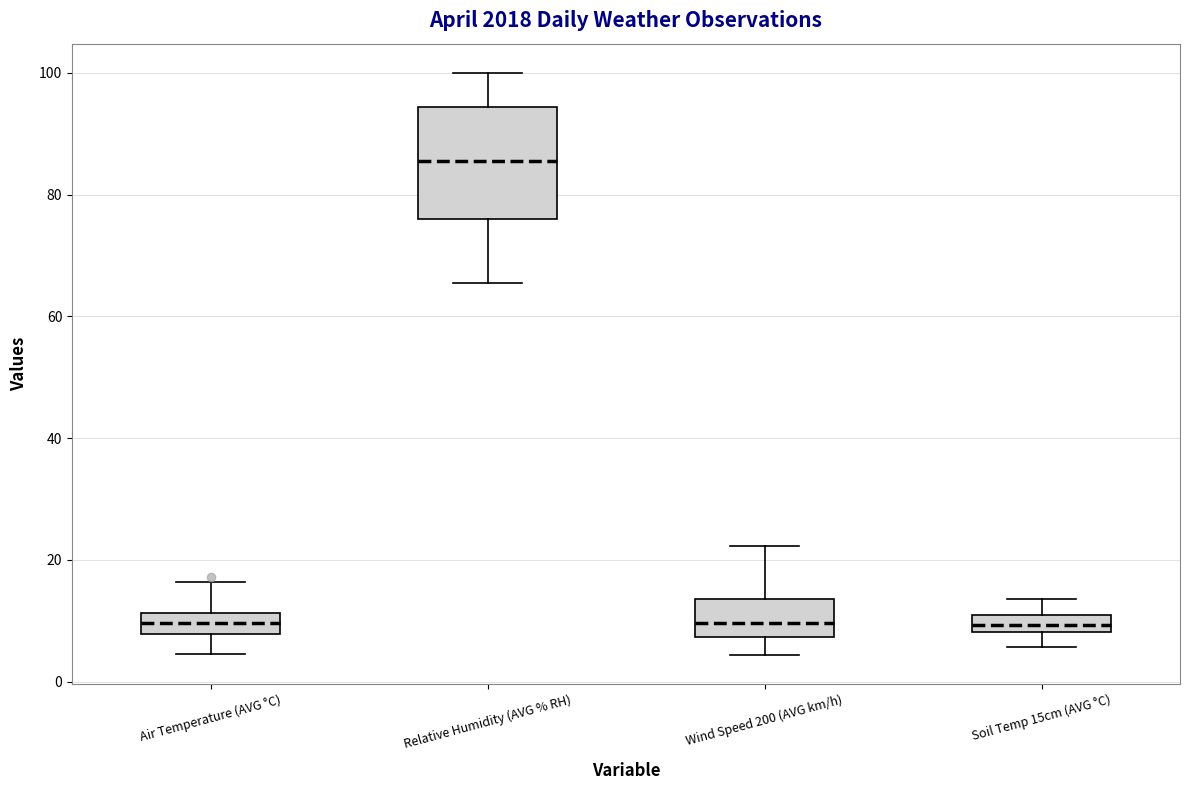

Which box has the highest median line?

Relative Humidity (AVG % RH)